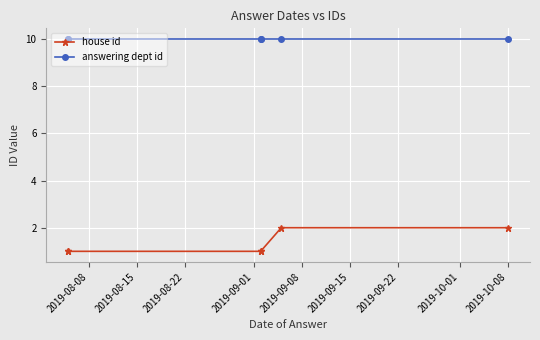

True or false: answering dept id and house id cross at least once.

False